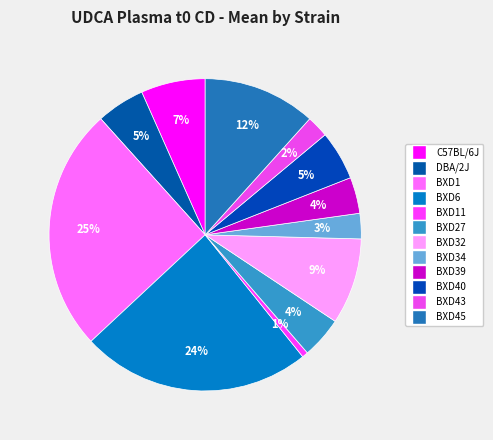

To the nearest percent, what is the average slice percentage?

8%